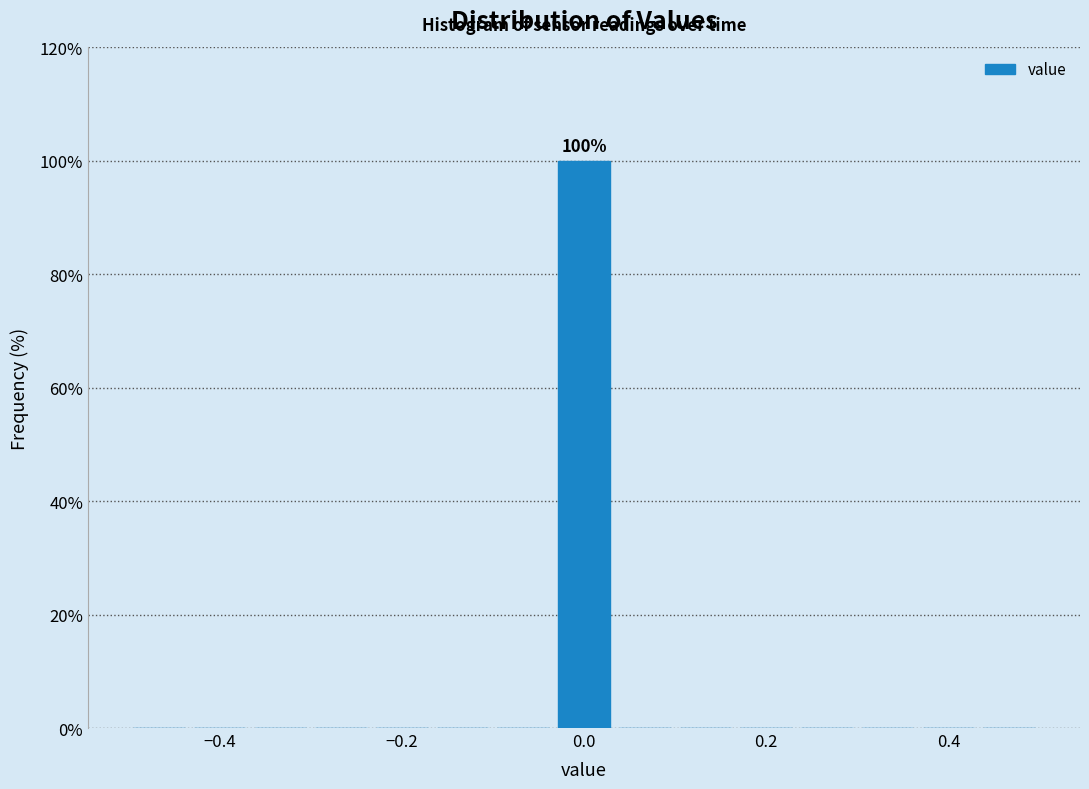

Around what value on the x-axis is the tallest bar? Give the approximate position of its centre, as read against the axis.

0.00